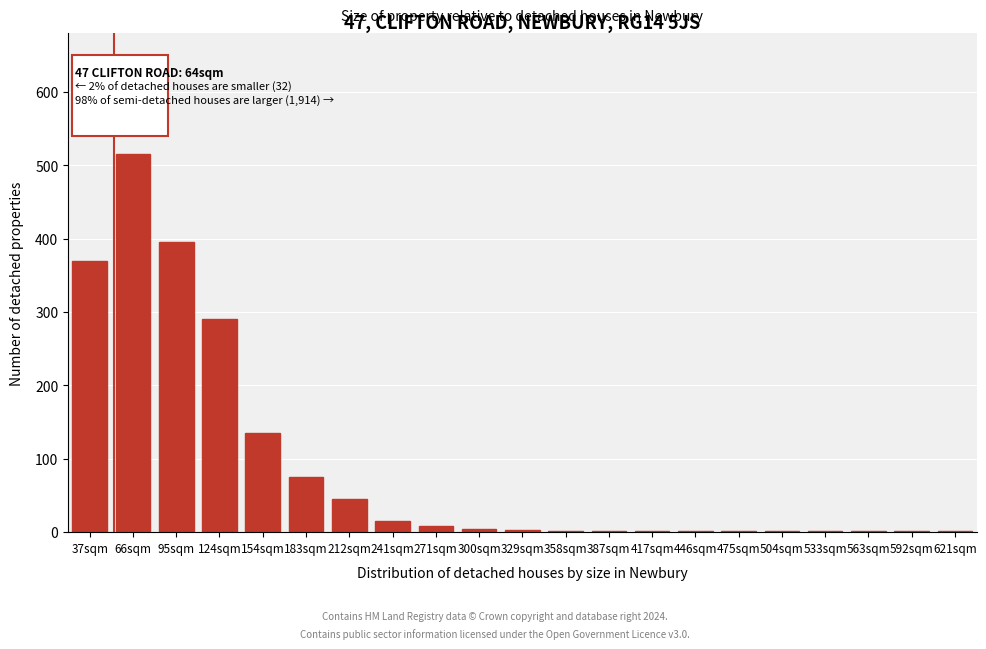

Is it true that the value at 154sqm is 193?

False